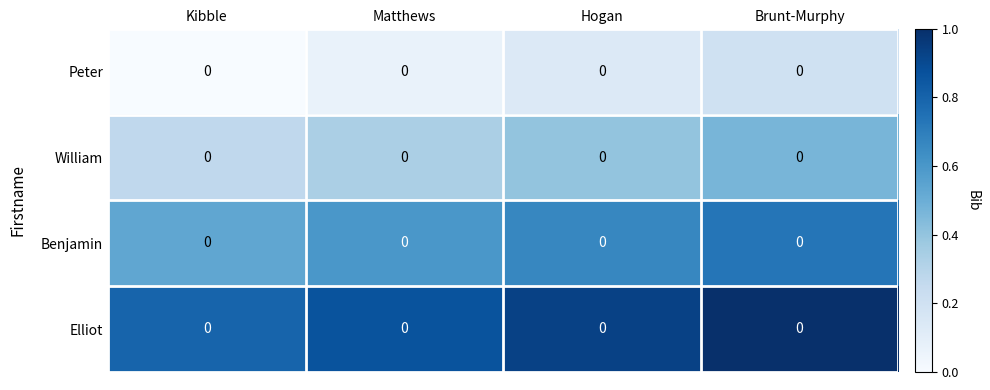

Reading left to right, transcribe all the data shown in this chart.

Peter: Kibble=0.0	Matthews=0.0	Hogan=0.0	Brunt-Murphy=0.0
William: Kibble=0.0	Matthews=0.0	Hogan=0.0	Brunt-Murphy=0.0
Benjamin: Kibble=0.0	Matthews=0.0	Hogan=0.0	Brunt-Murphy=0.0
Elliot: Kibble=0.0	Matthews=0.0	Hogan=0.0	Brunt-Murphy=0.0